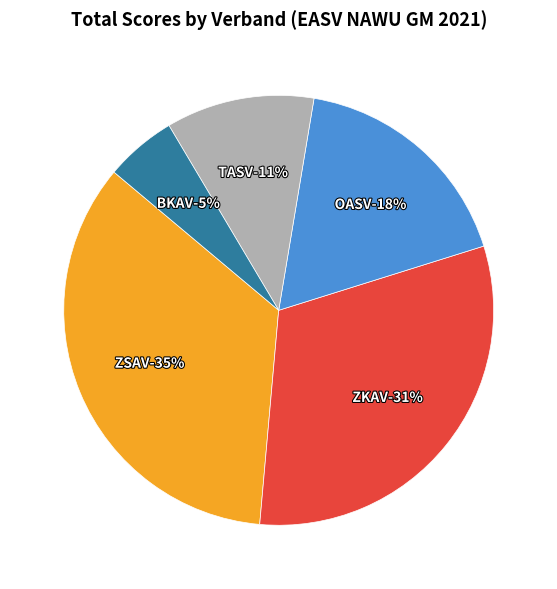

How many segments does this pie chart have?

5